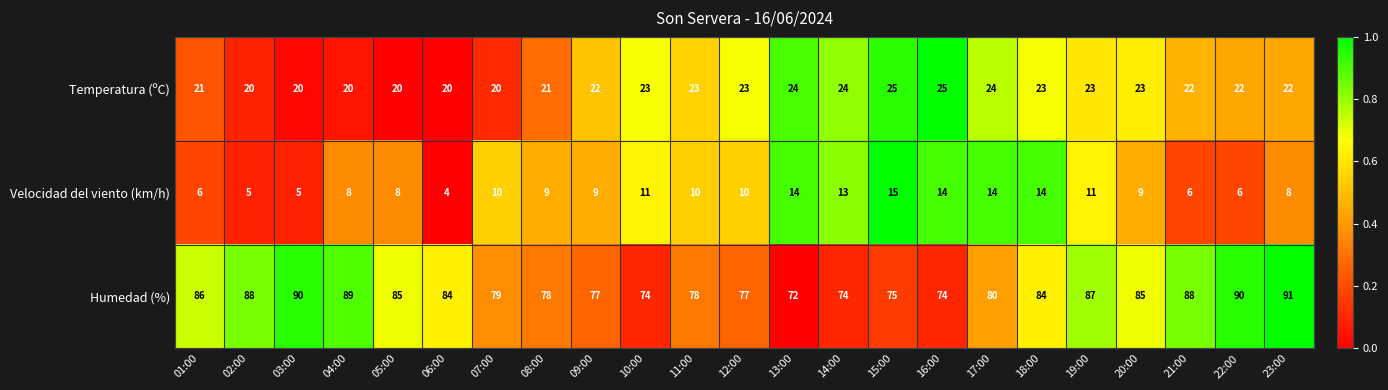

Which series has the largest total across all categories?

Humedad (%)